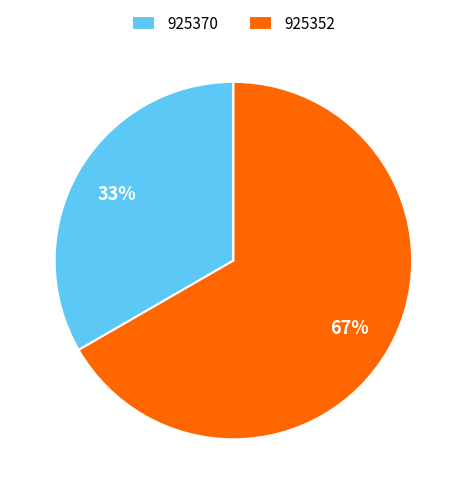

Which category has the smallest portion of the pie?

925370